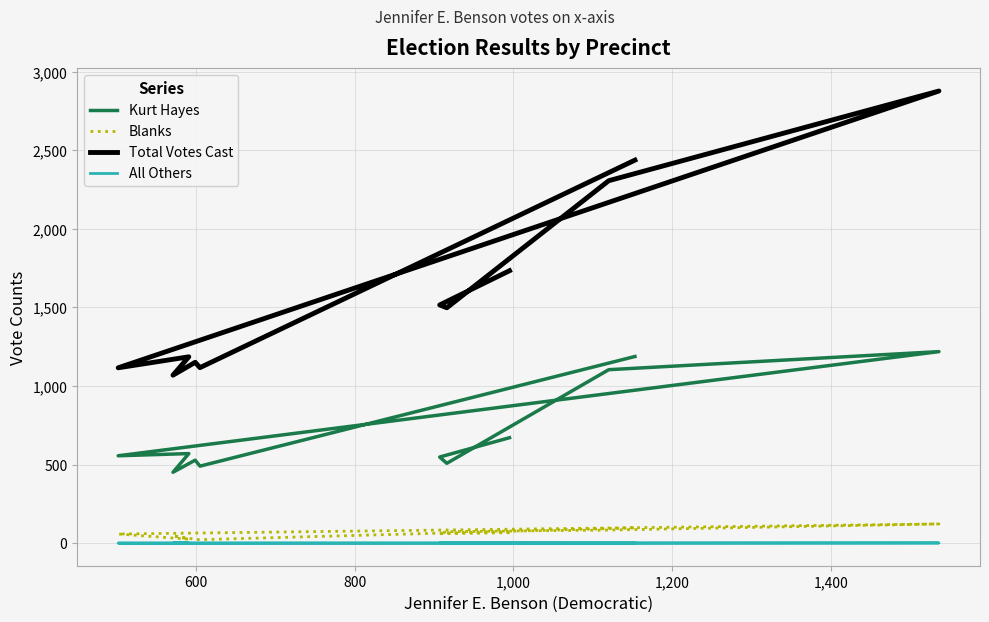

Reading right to left, extract all data points from this chart.

Kurt Hayes: 1188	490	528	451	570	556	1219	1104	508	548	671
Blanks: 97	22	24	47	25	58	122	83	73	60	66
Total Votes Cast: 2438	1117	1151	1069	1186	1116	2878	2307	1498	1516	1734
All Others: 0	0	0	0	0	0	1	0	1	1	2